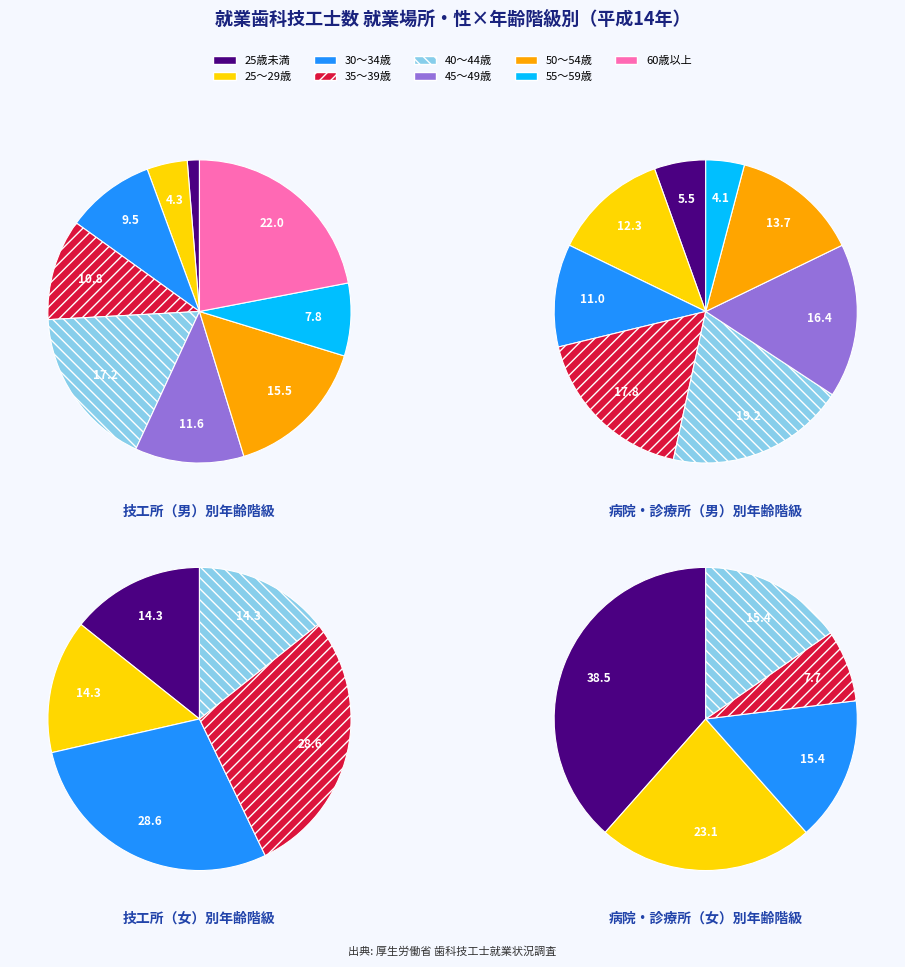

Count the number of slices in the pie.

9